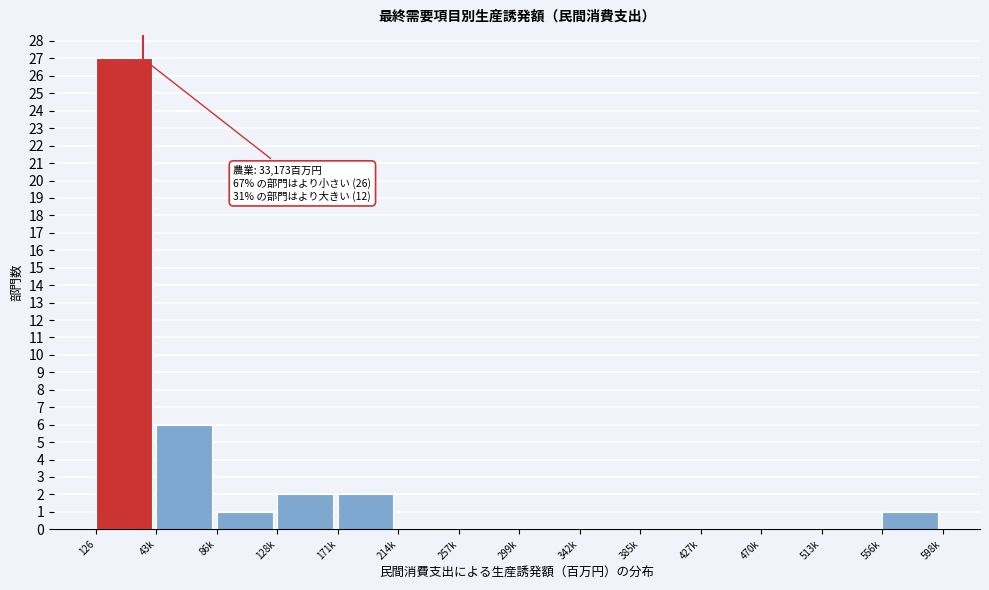

Reading left to right, list all the values displayed in this chart.

126=27	43k=6	86k=1	128k=2	171k=2	214k=0	257k=0	299k=0	342k=0	385k=0	427k=0	470k=0	513k=0	556k=1